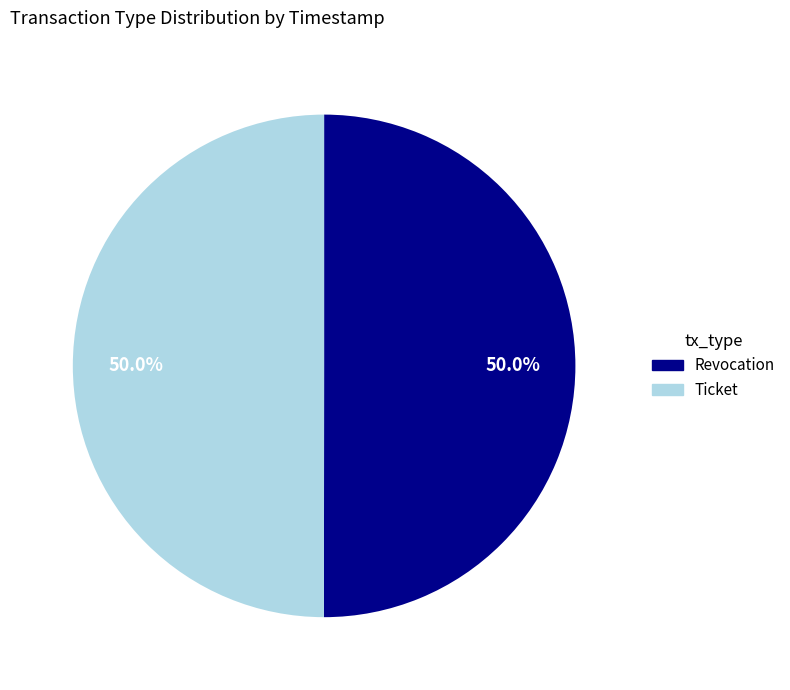

What percentage is NOT represented by Revocation?

50.0%